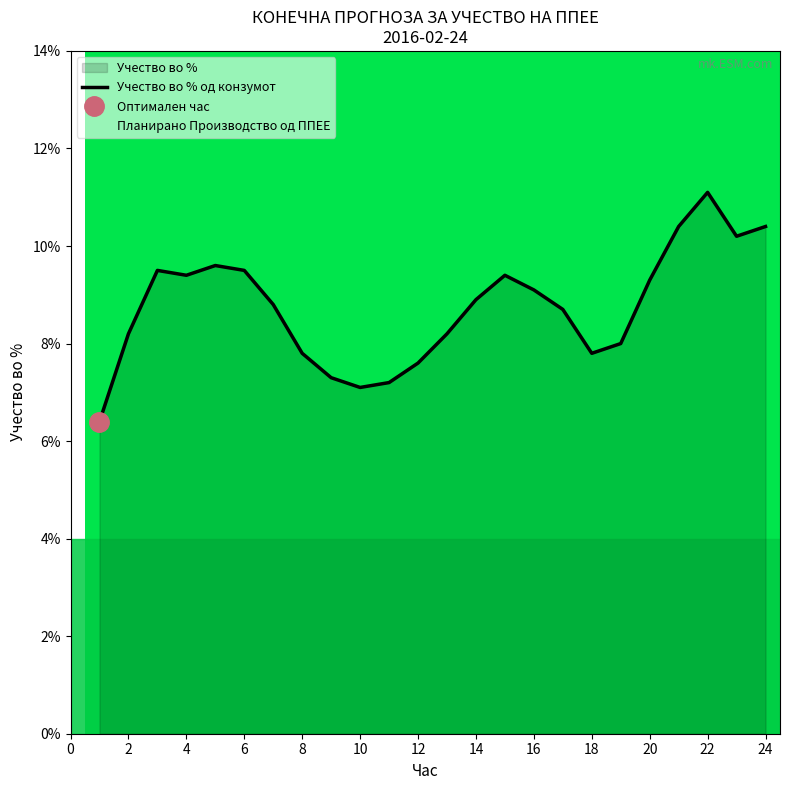

What is the smallest value displayed?

6.4